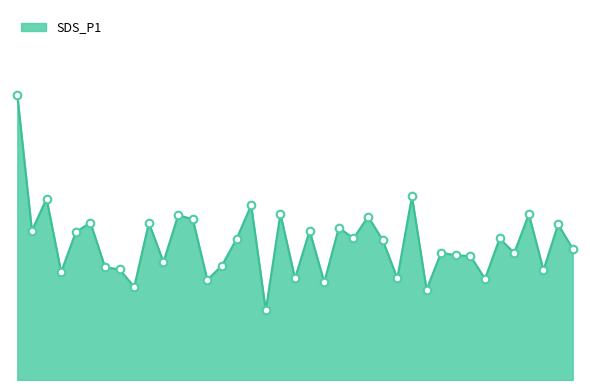

Is this an area chart (filled region under the line)?

Yes